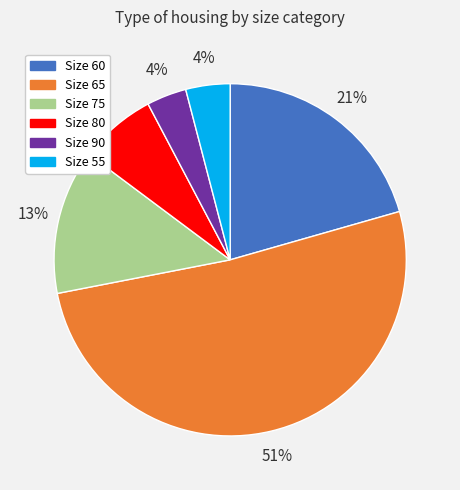

Does any single category account for the majority?

Yes